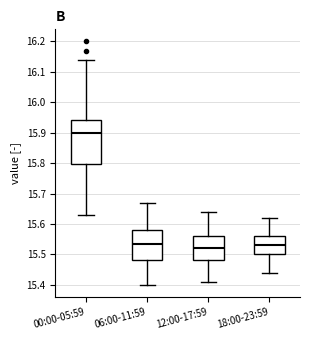

Which box is the tallest, from its lower edge to its upper edge?

00:00-05:59